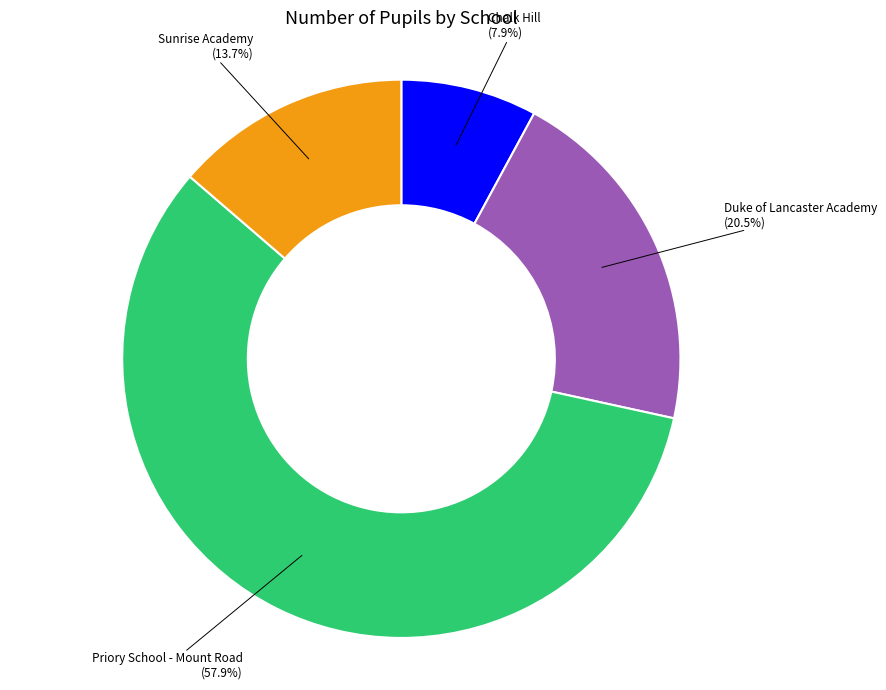

What percentage is the Sunrise Academy slice, to the nearest percent?

14%